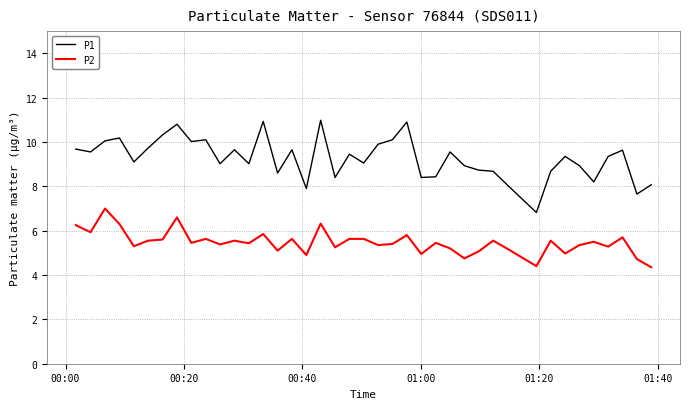

True or false: P1 and P2 intersect in this chart.

False